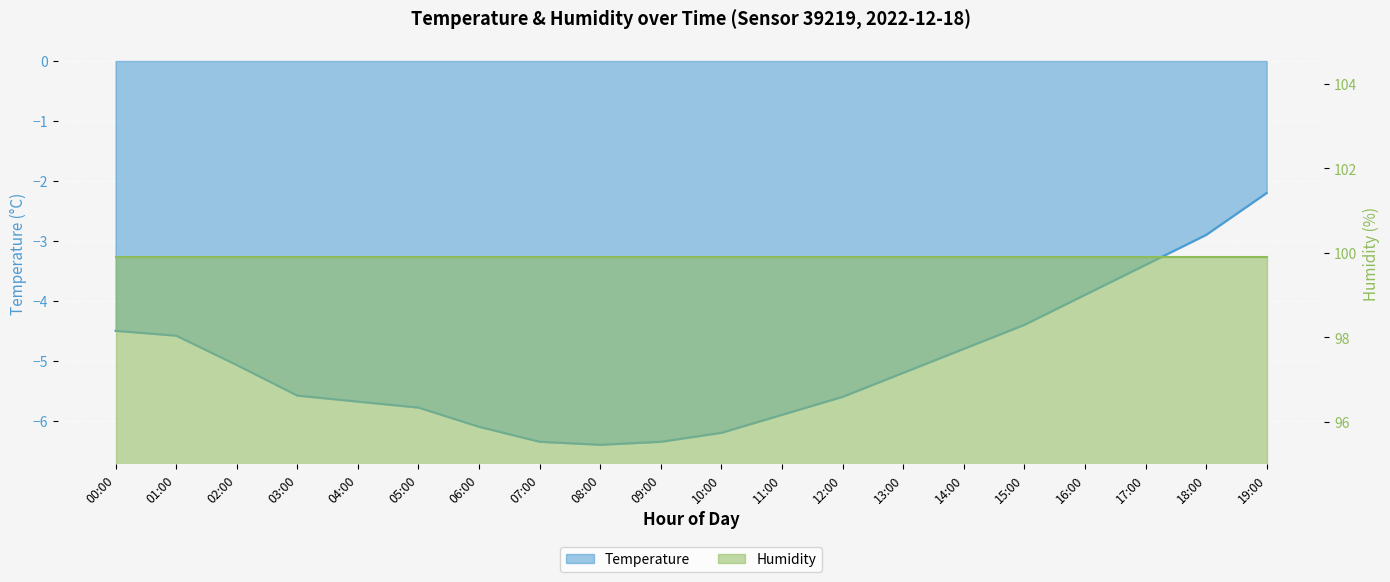

How many values are below -5?

12